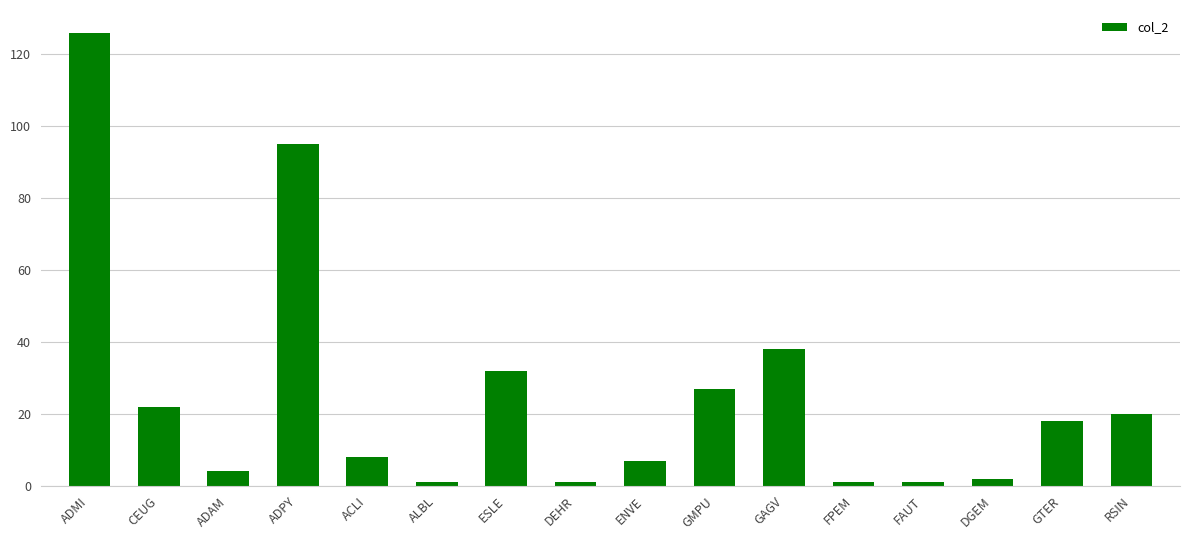

Which has a higher value, ADMI or ENVE?

ADMI